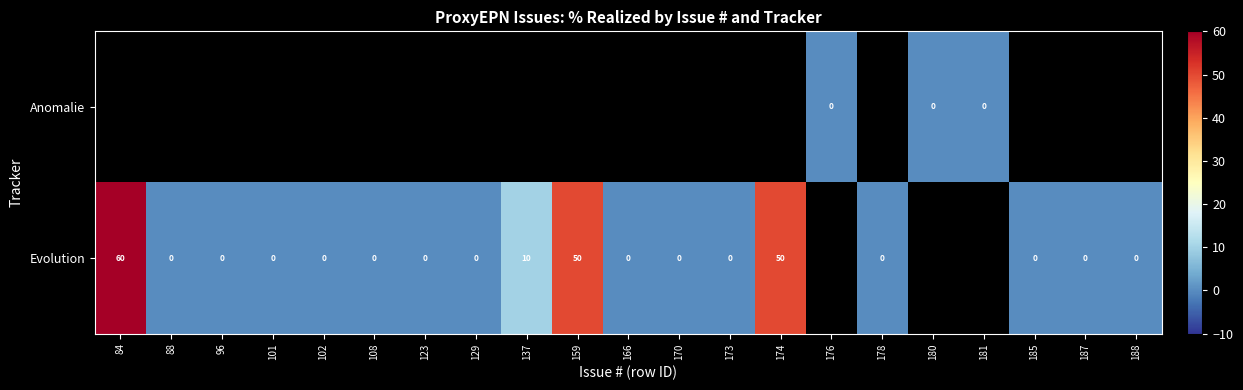

Between 88 and 129, which is larger?

129